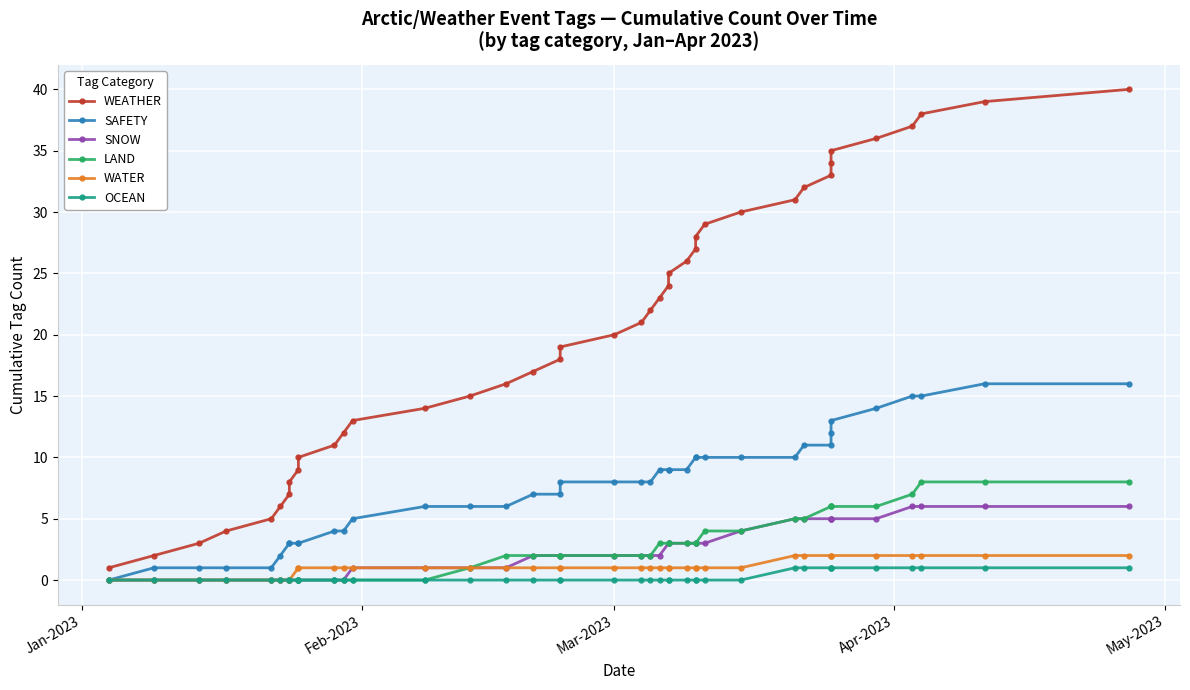

What is the difference between the second highest and minimum values in the LAND series?

8